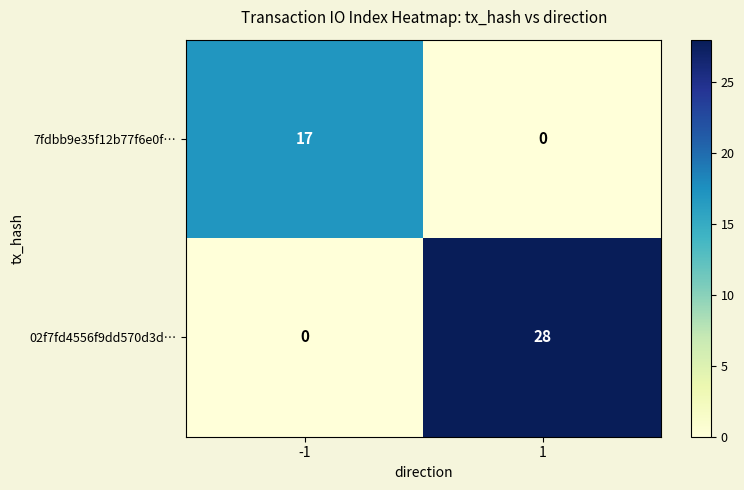

Which series has the widest spread of values?

02f7fd4556f9dd570d3d…